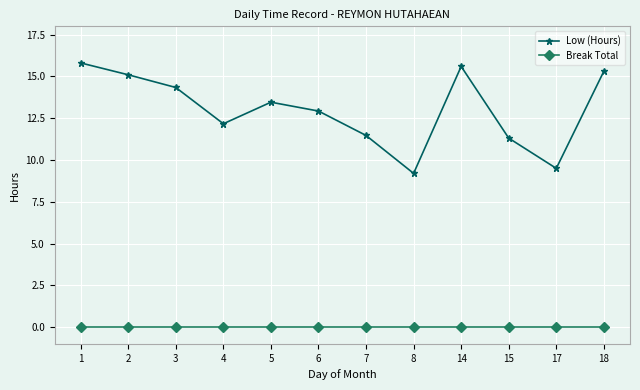

At how many categories does at least one series exceed 4?

12